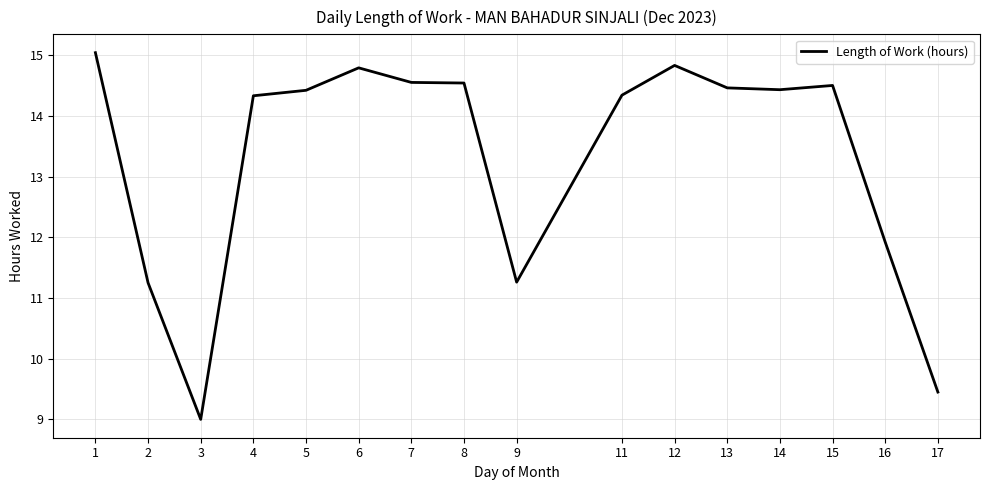

How many distinct data groups are displayed?

1